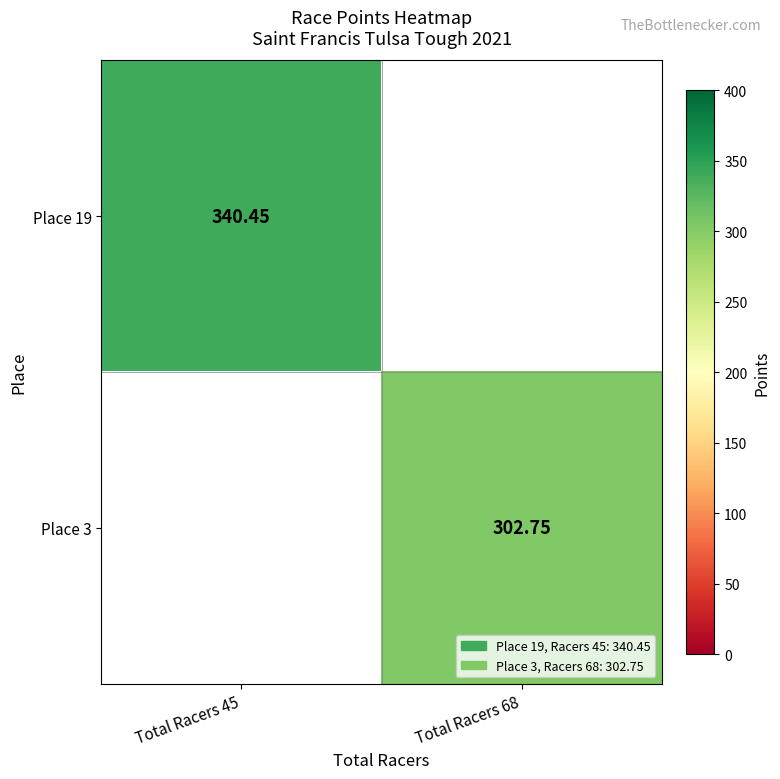

Is it true that Place 3 equals 205.9 at Total Racers 68?

False